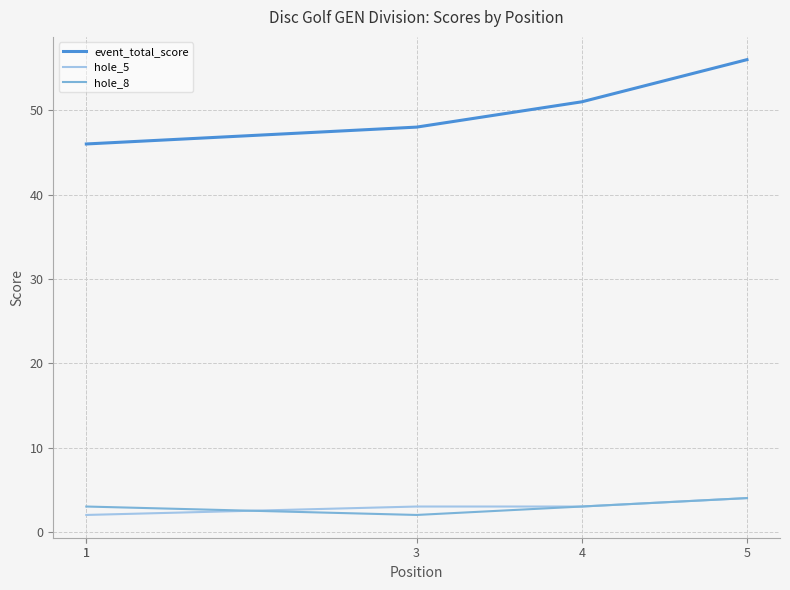

What is the difference between the hole_8 values at 1 and 3?

1